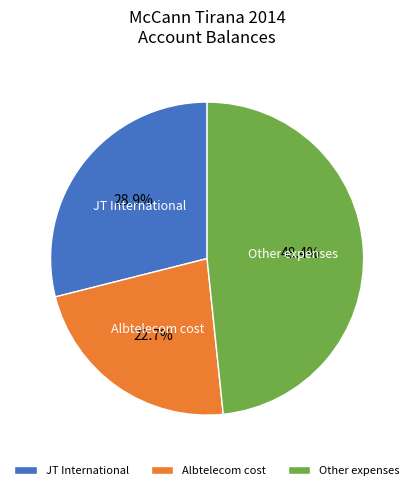

To the nearest percent, what is the average slice percentage?

33%